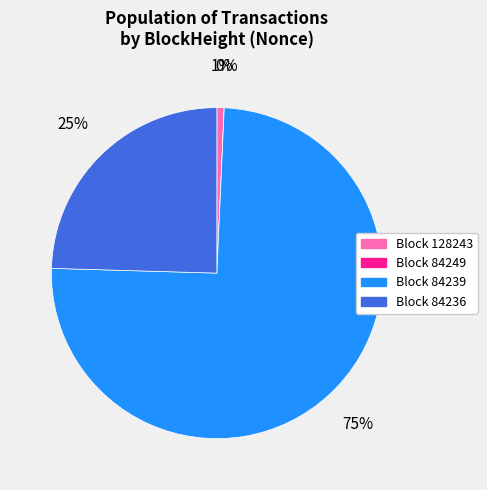

Which category has the biggest portion of the pie?

84239